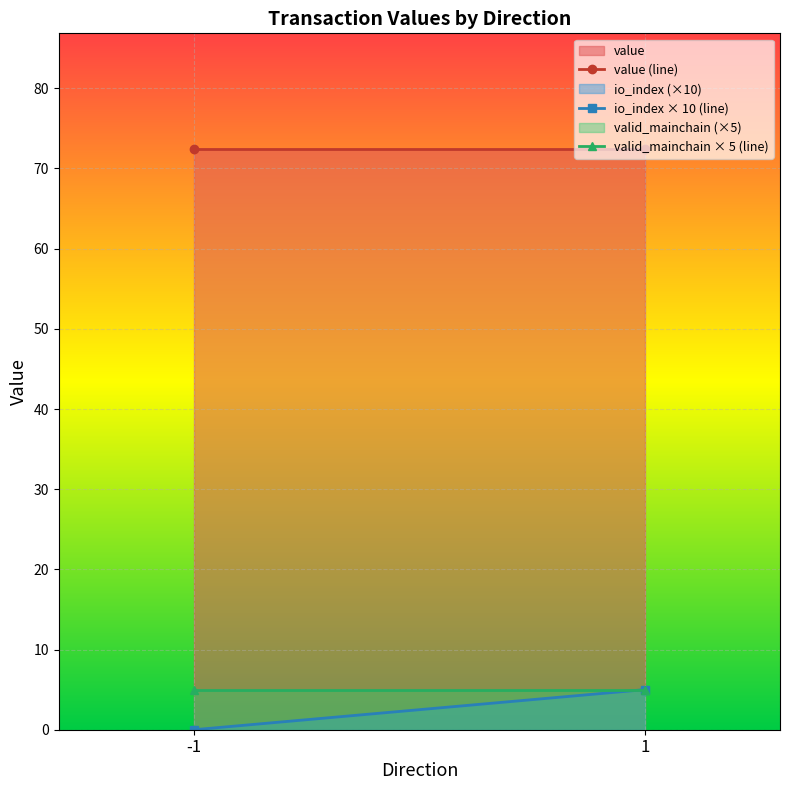

Which series has the widest spread of values?

io_index (×10)